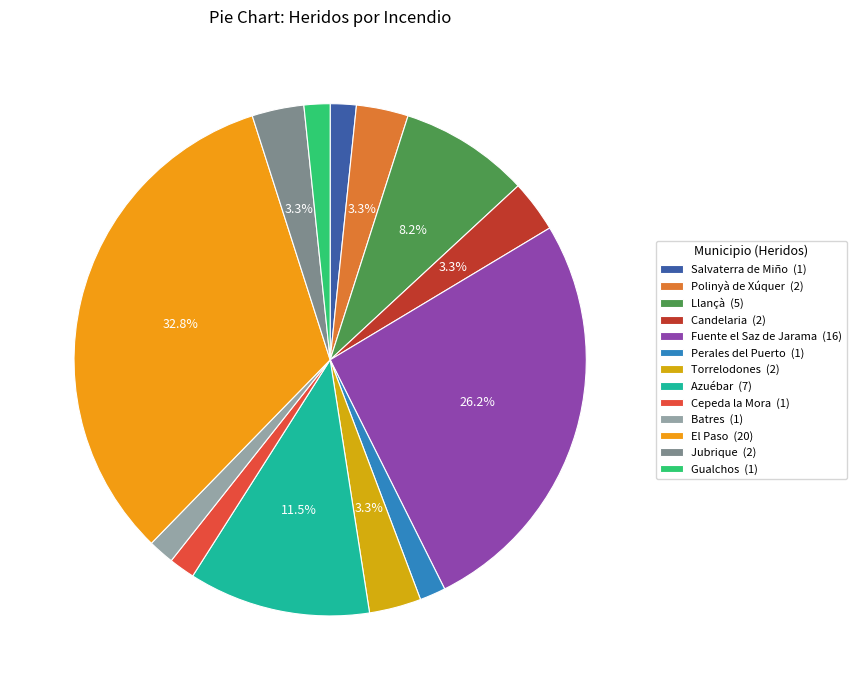

Does any single category account for the majority?

No